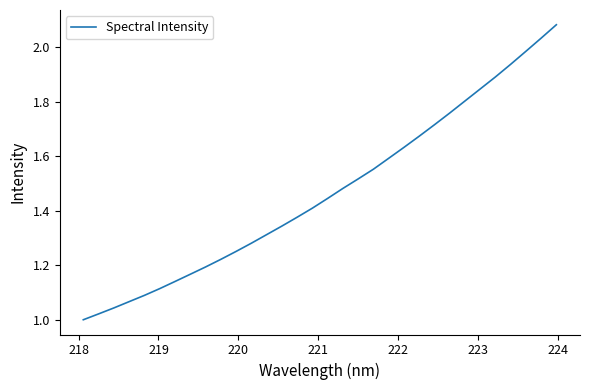

What is the sum of all values?

47.0